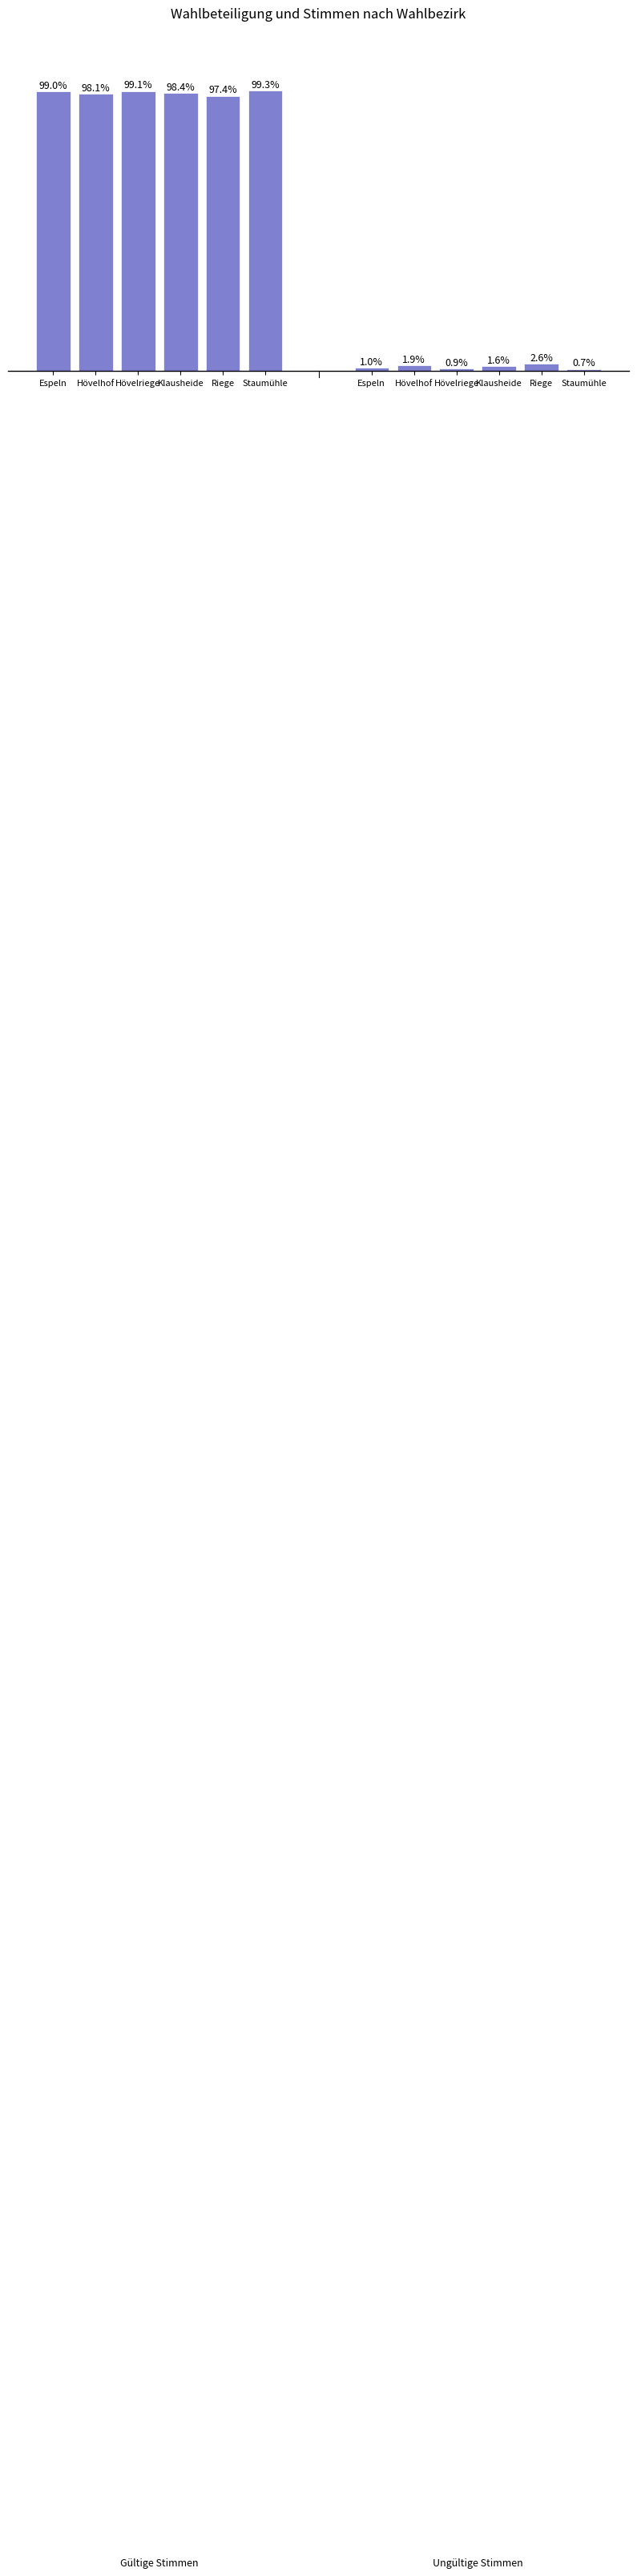

Which series has the largest range (max minus min)?

Ungültige Stimmen (%)